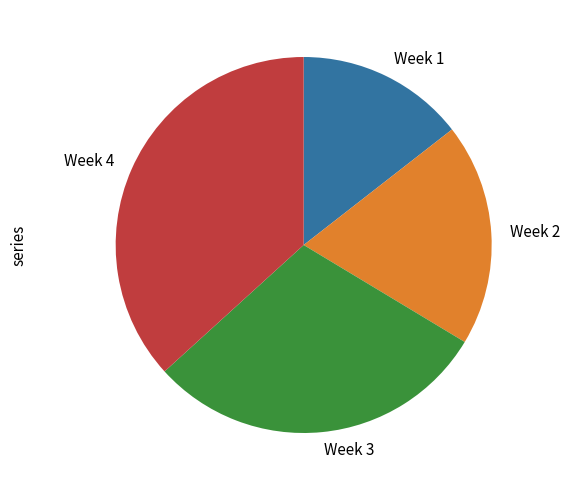

Count the number of slices in the pie.

4